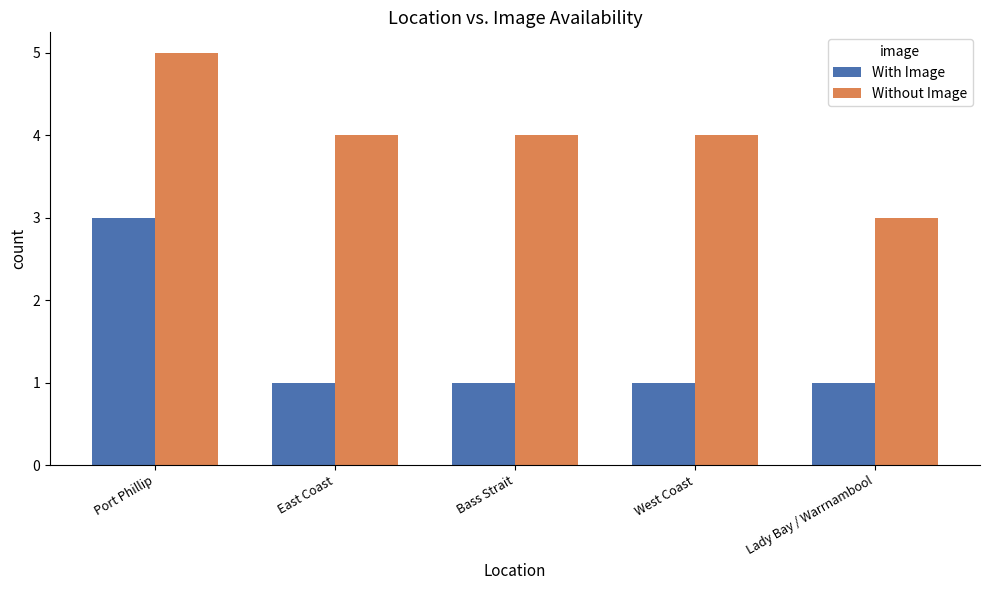

How many Without Image values are between 4 and 5?

4